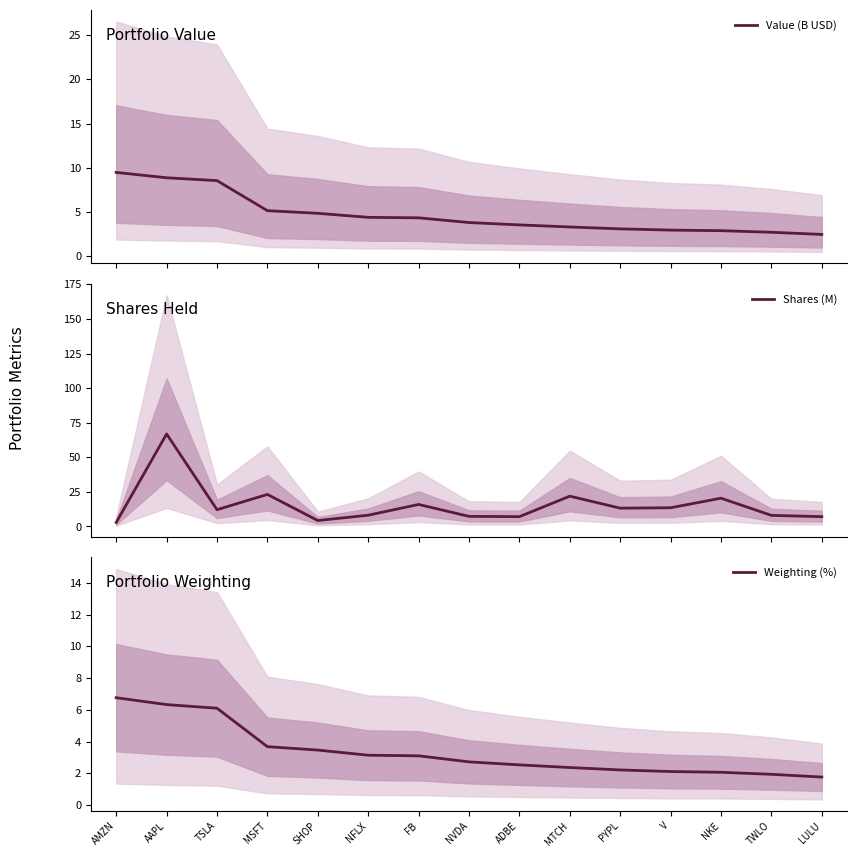

List the labels in order of Shares (M) value, smallest first.

AMZN, SHOP, ADBE, LULU, NVDA, TWLO, NFLX, TSLA, PYPL, V, FB, NKE, MTCH, MSFT, AAPL